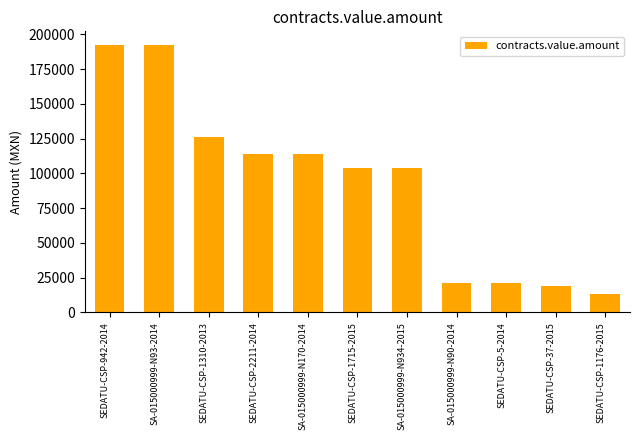

What is the smallest value displayed?

13000.0